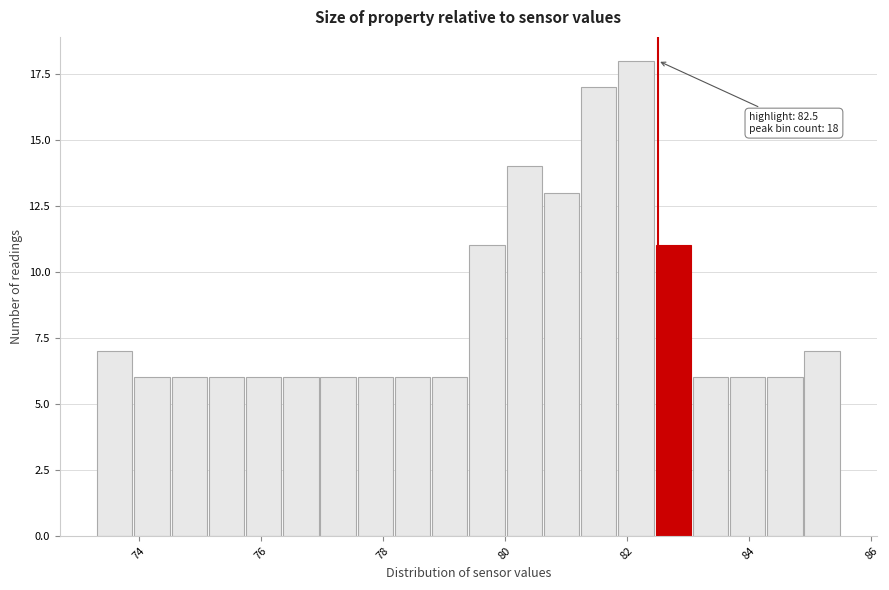

Read against the x-axis, roughly where is the centre of the tallest bar?

82.2